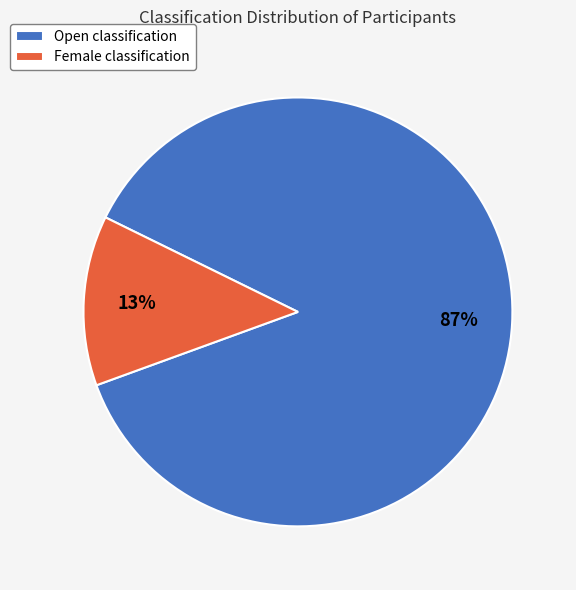

How many slices are in this pie chart?

2